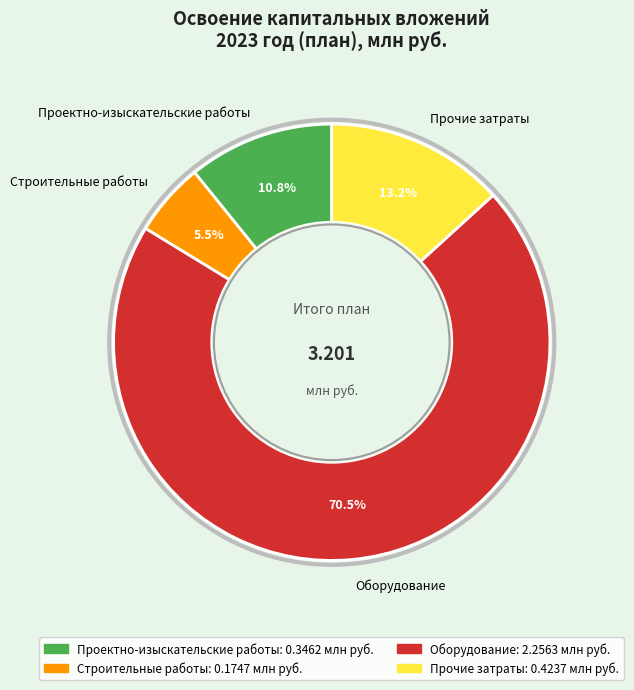

Between Оборудование and Строительные работы, which is larger?

Оборудование